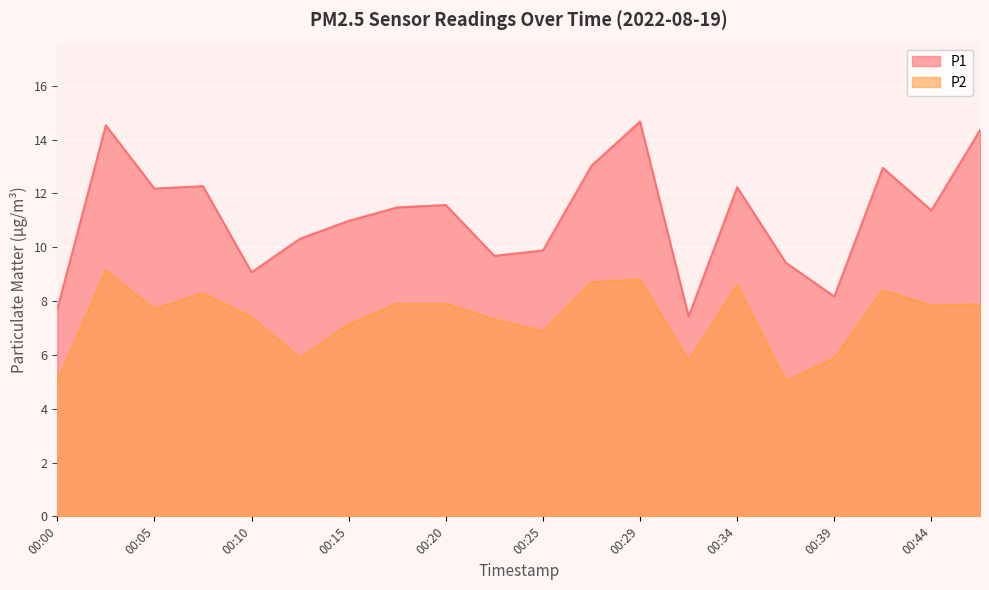

How many data points in P1 are above 11?

11